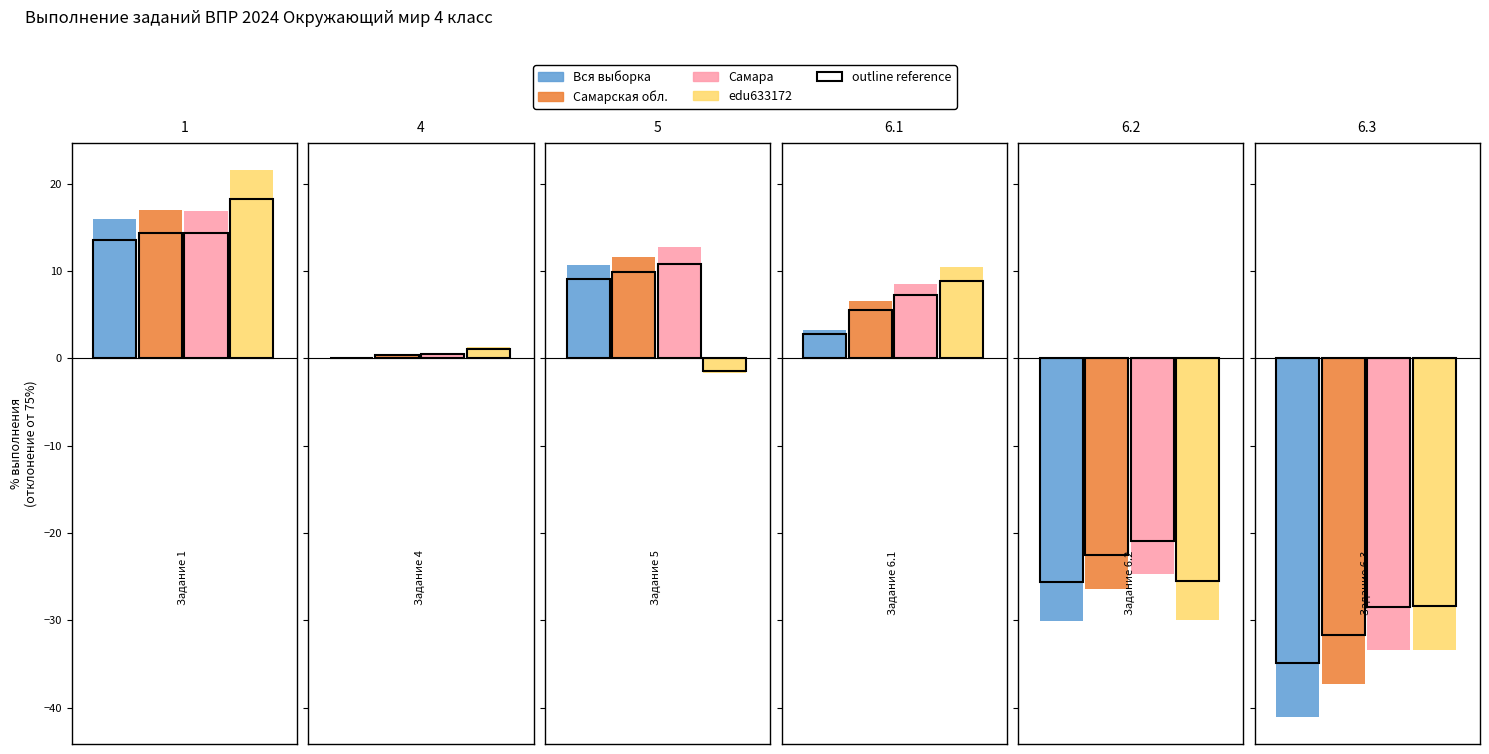

What are all the series names shown in the legend?

Вся выборка, Самарская обл., Самара, edu633172